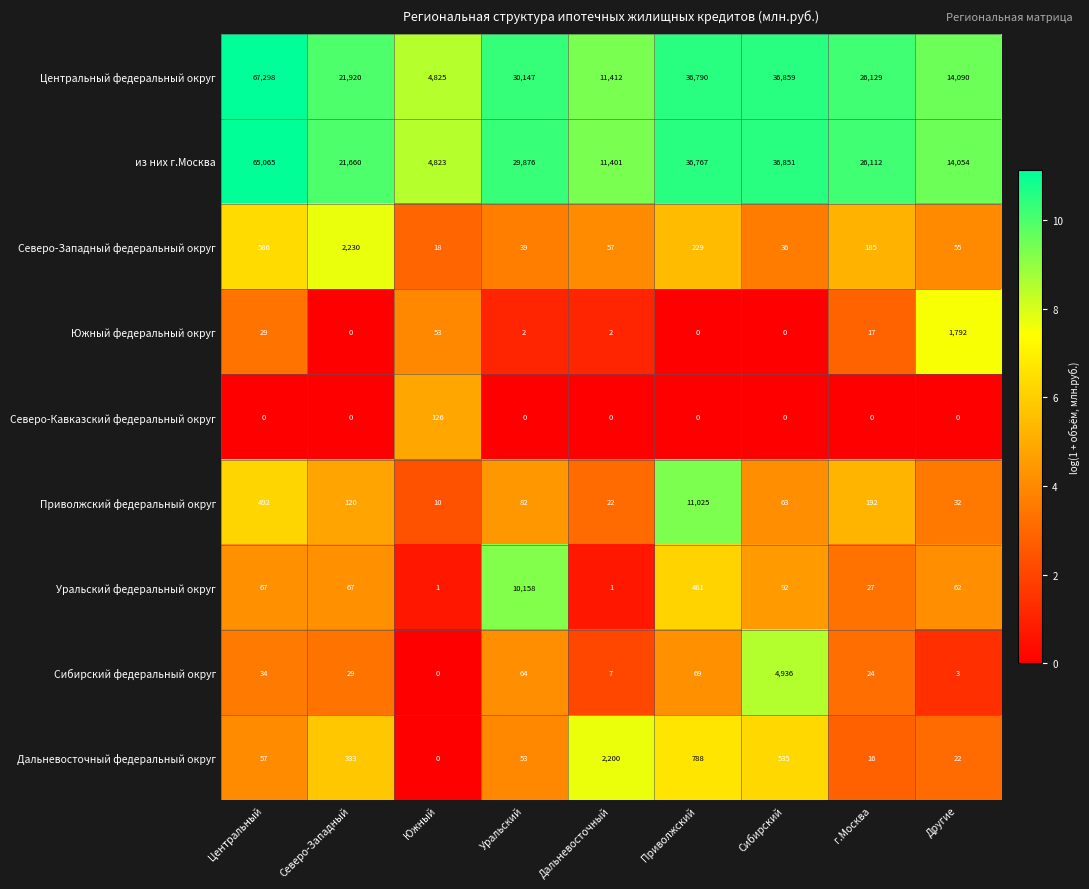

What is the total value across all series at Приволжский?

86129